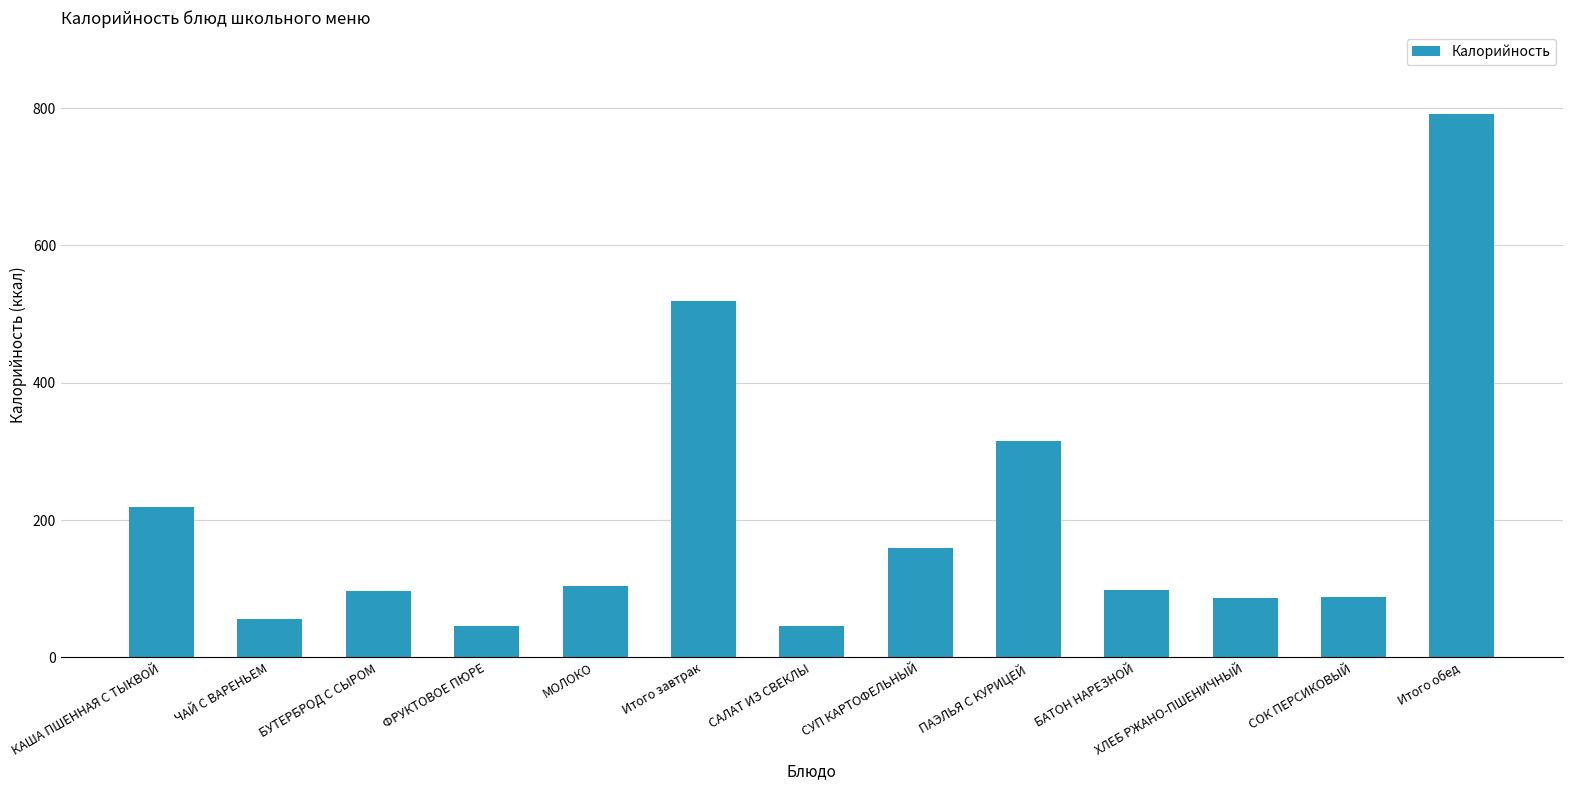

Read the value at ПАЭЛЬЯ С КУРИЦЕЙ.

314.8